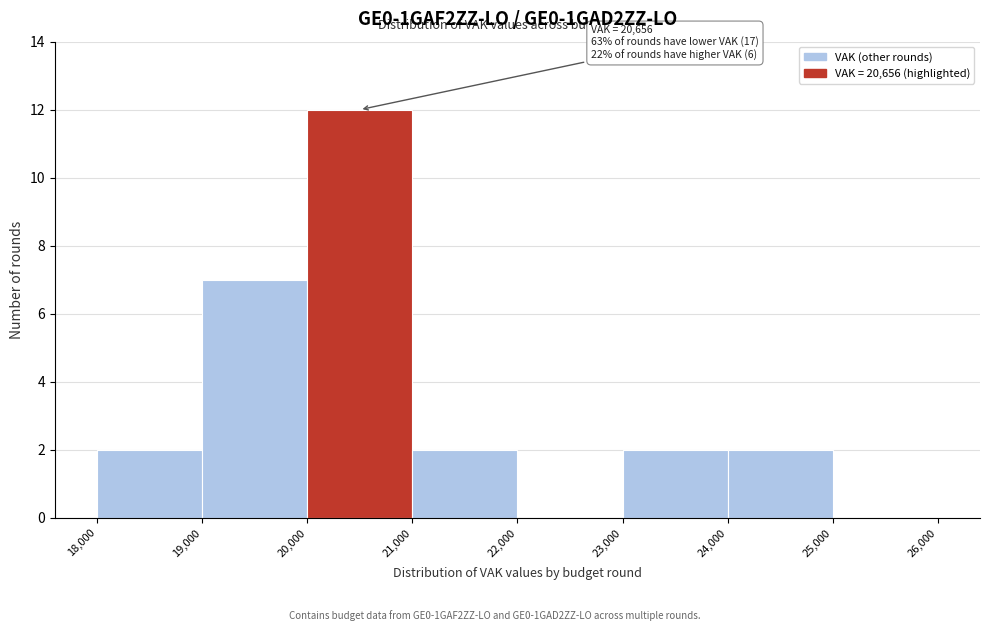

Which range on the x-axis has the tallest bar?

20,000 to 21,000